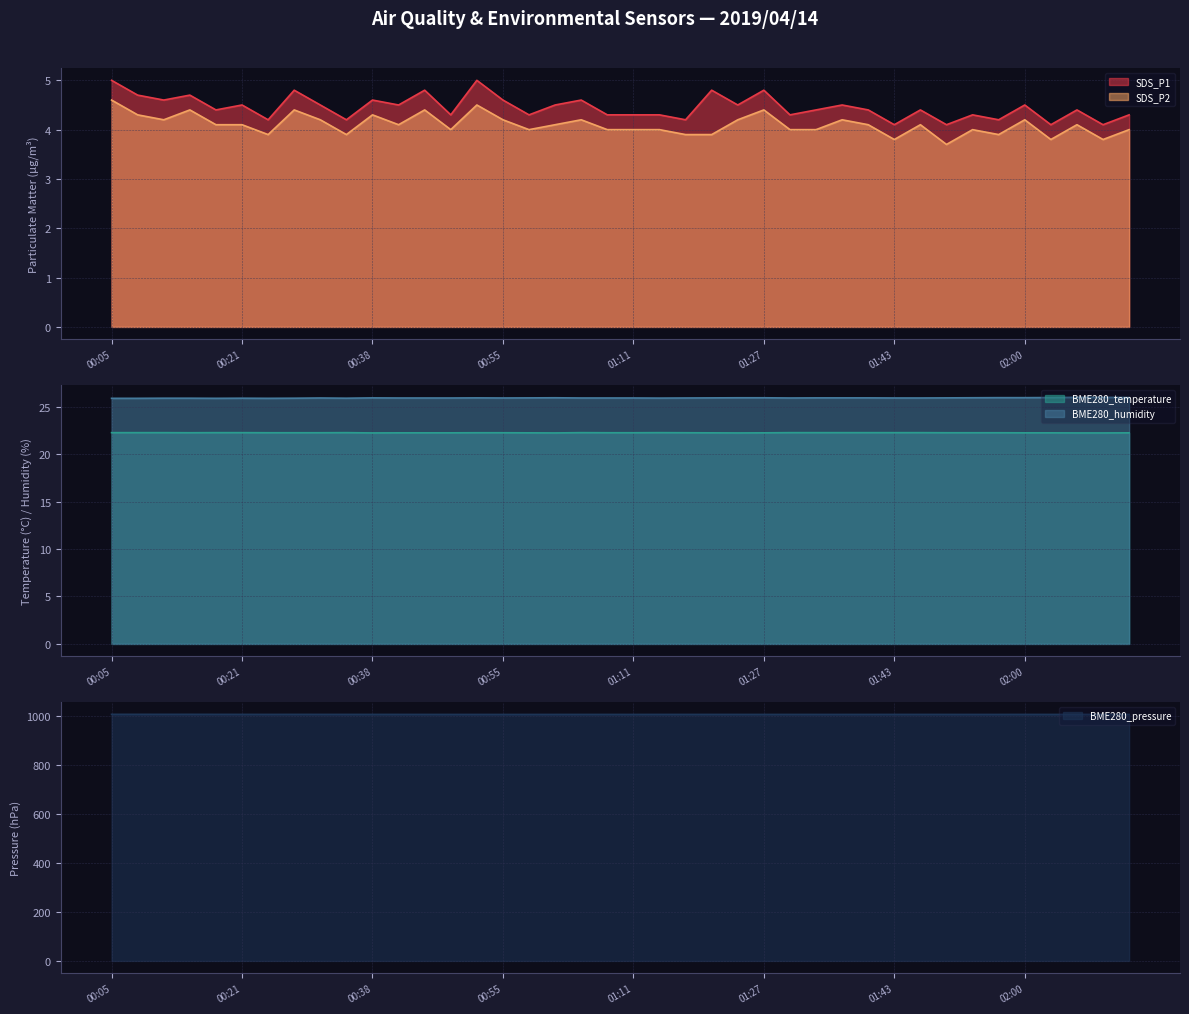

Which category has the highest value in the BME280_temperature series?

00:05